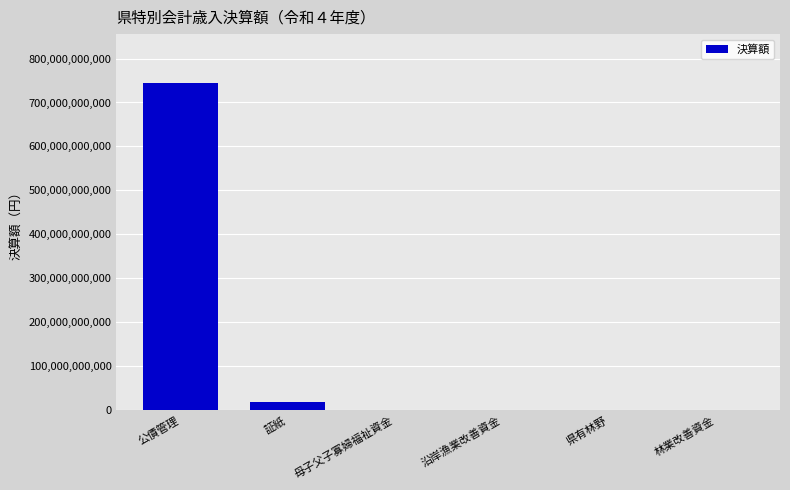

At which category does the chart reach its peak across all series?

公債管理